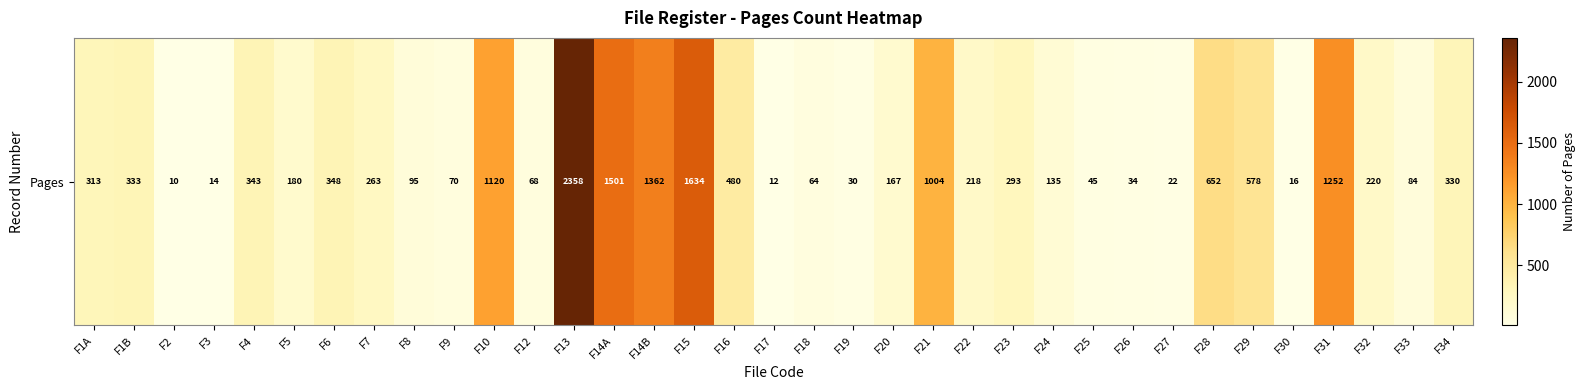

Which has a higher value, F7 or F20?

F7